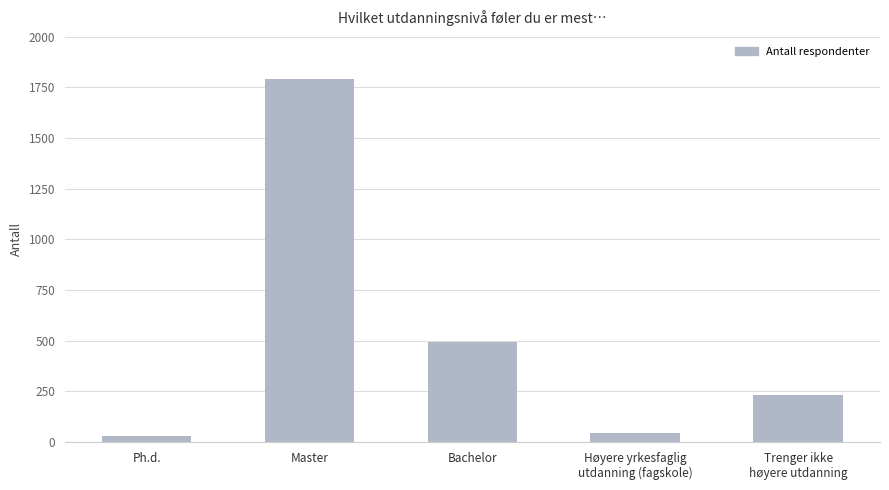

What is the approximate value at Trenger ikke
høyere utdanning?

231